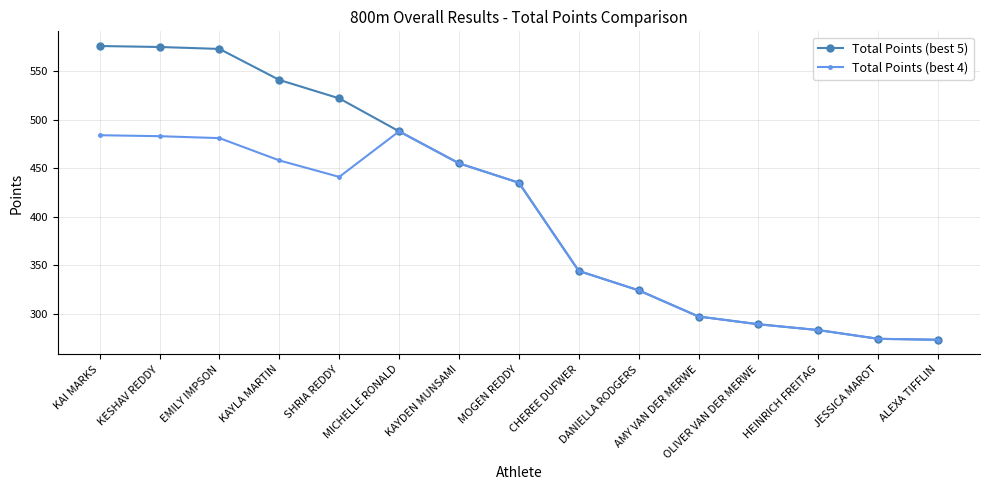

At how many categories does at least one series exceed 466?

6